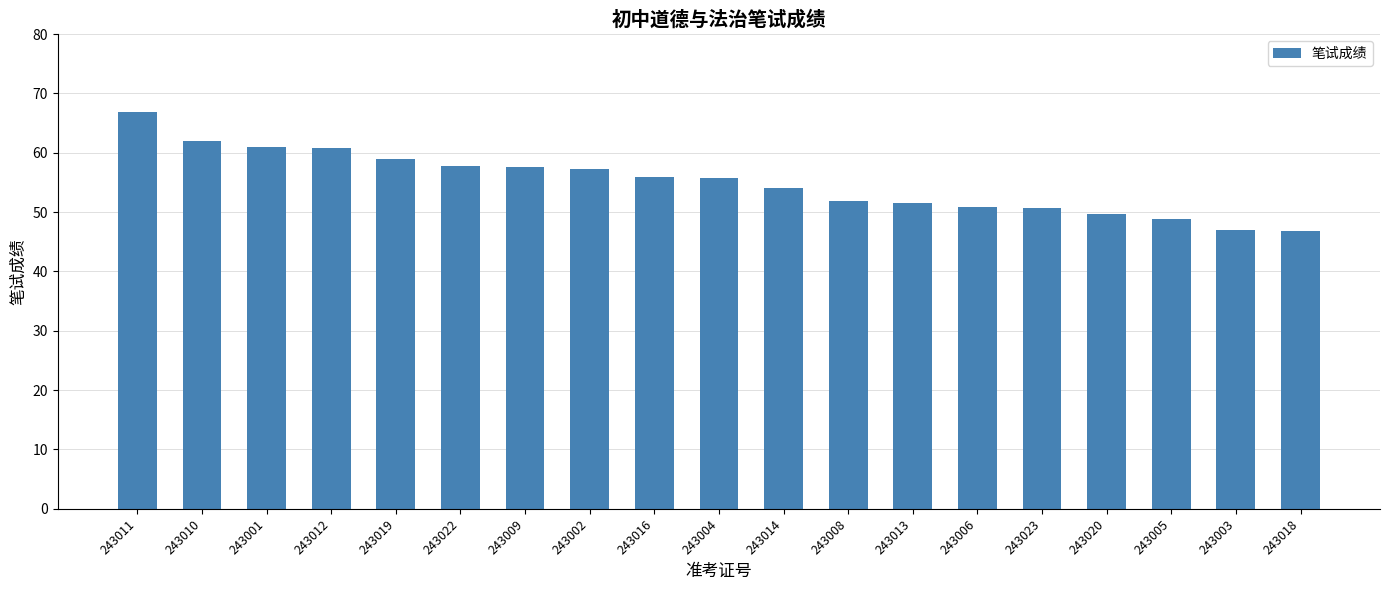

The chart shows a value of 51.9 at 243008. True or false?

True